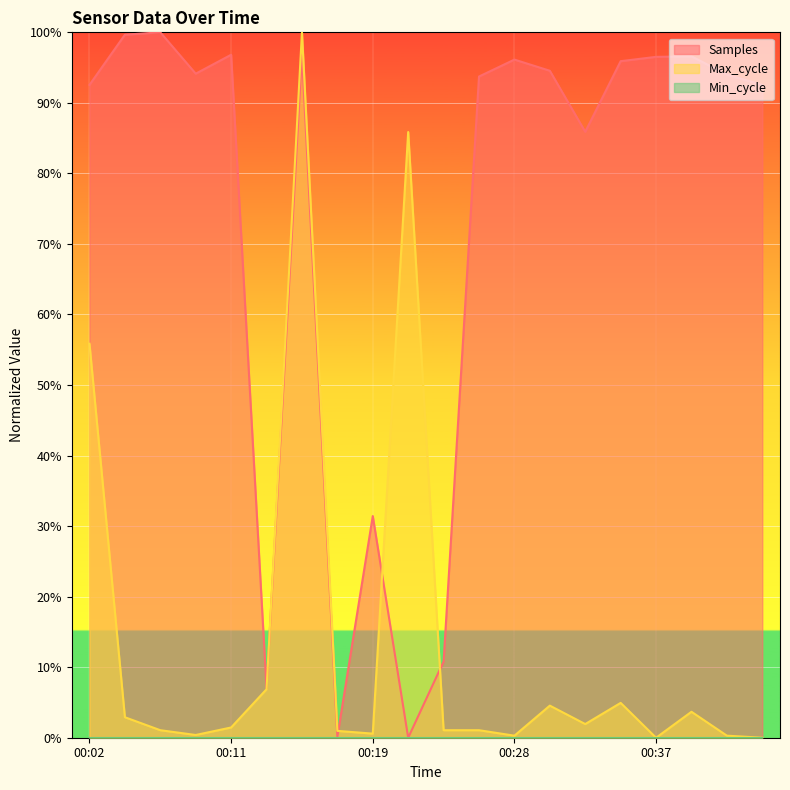

What is the difference between the Samples values at 00:34 and 00:06?

4.1